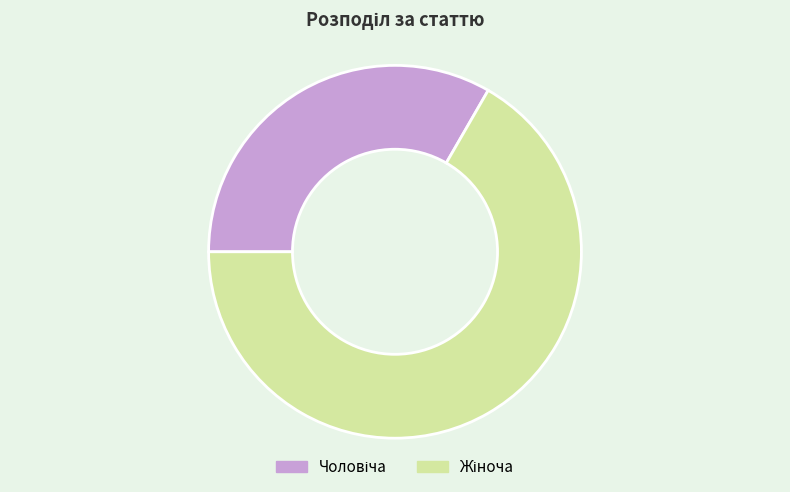

Is there any slice that represents more than half of the pie?

Yes